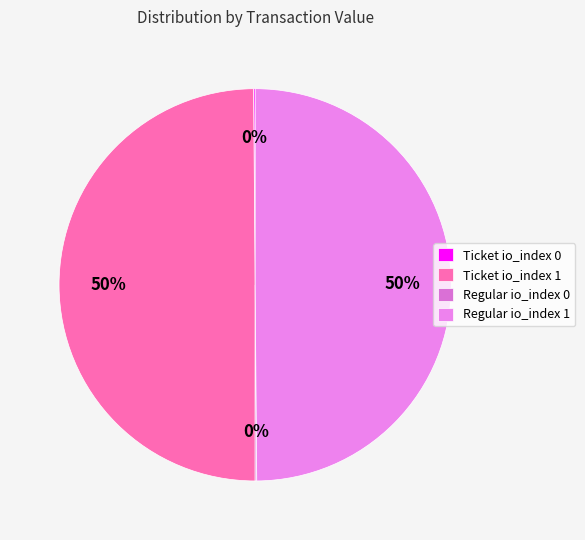

Is there a majority slice in this chart?

No